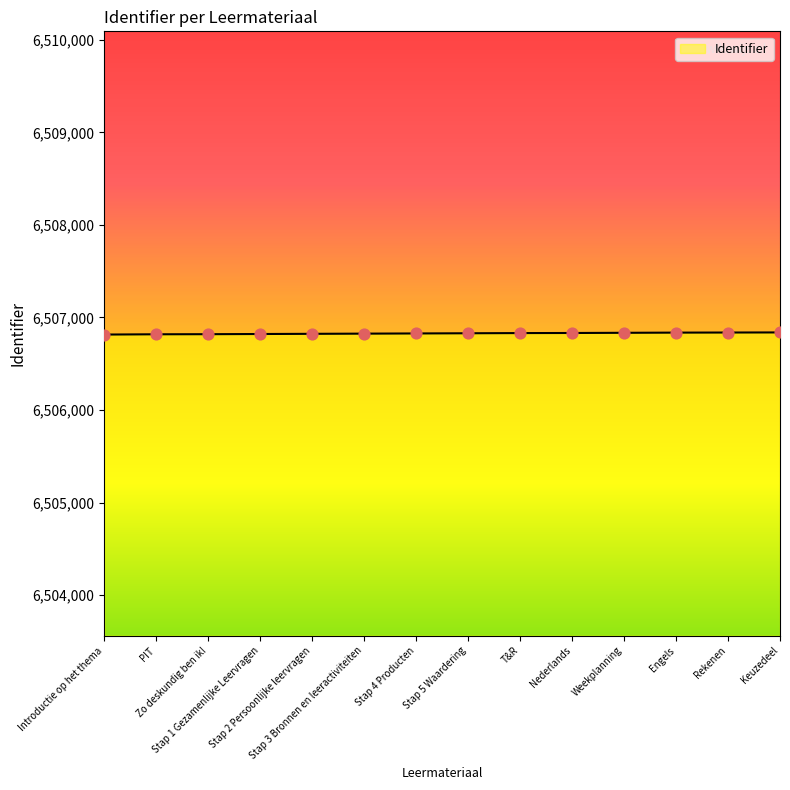

What is the ratio of the value at Stap 4 Producten to the value at Weekplanning?

1.0